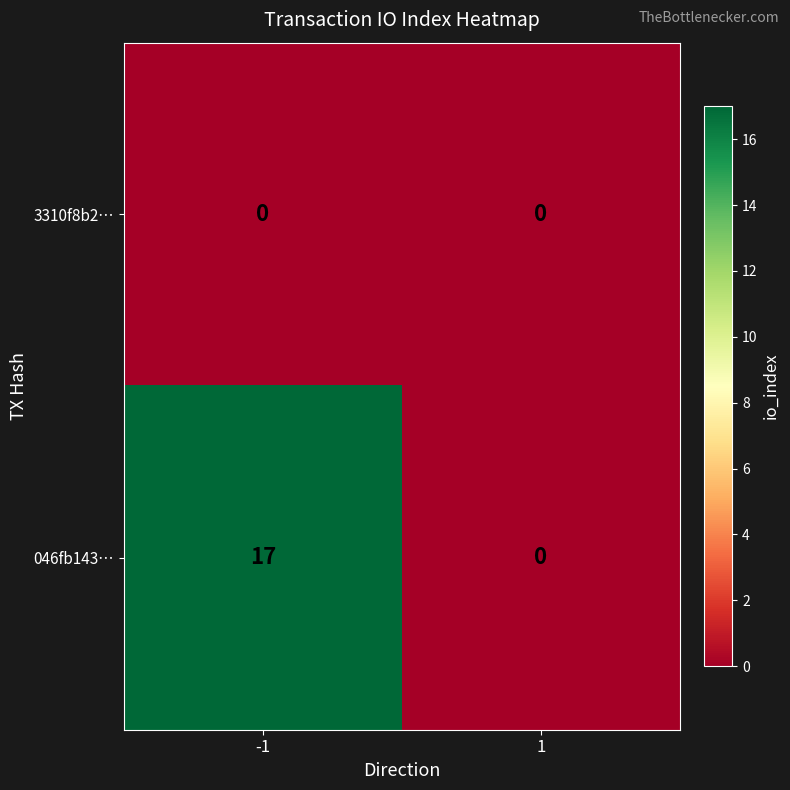

At which category is the sum across all series the highest?

-1